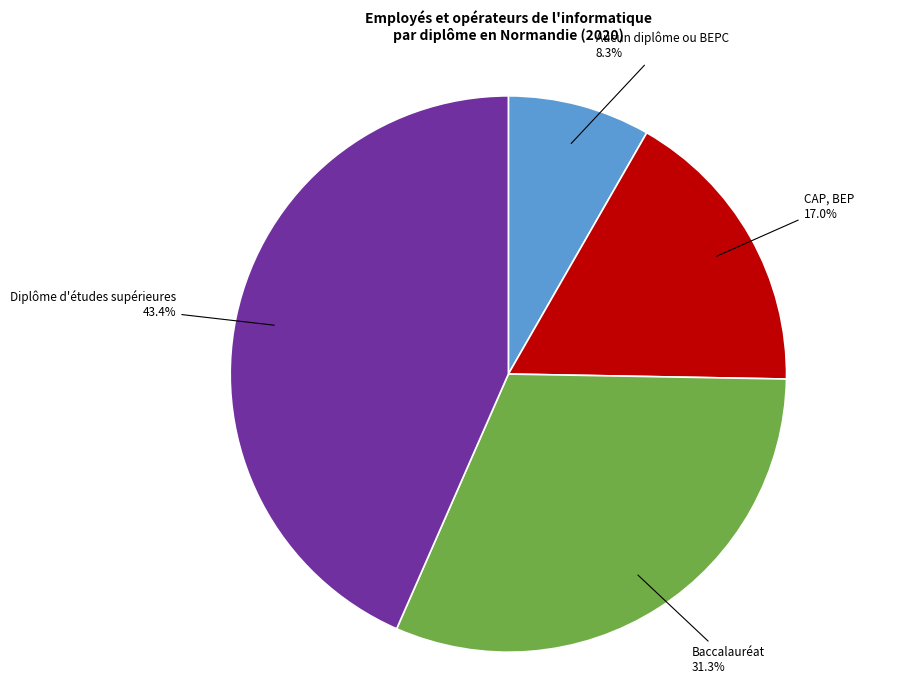

To the nearest percent, what percentage of the pie is Aucun diplôme ou BEPC?

8%